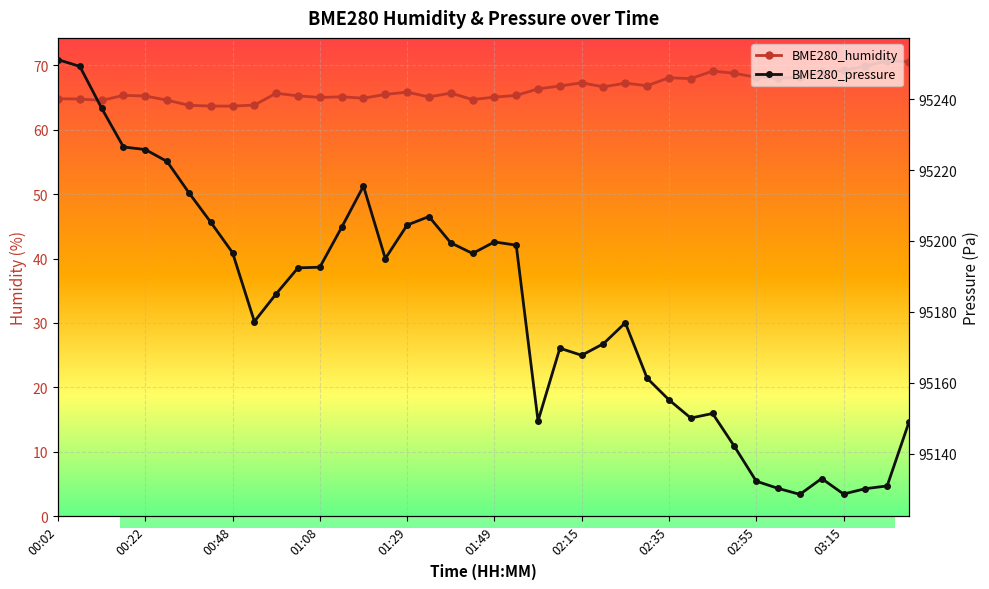

What is the sum of all BME280_pressure values?

3807252.7